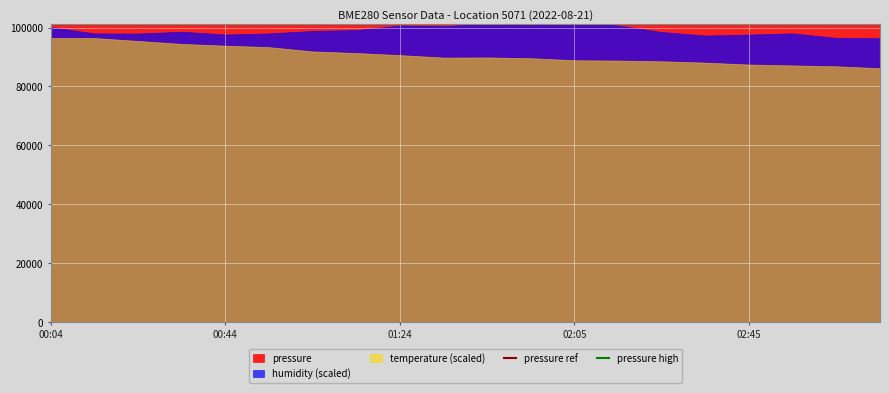

At how many categories does at least one series exceed 101156?

2